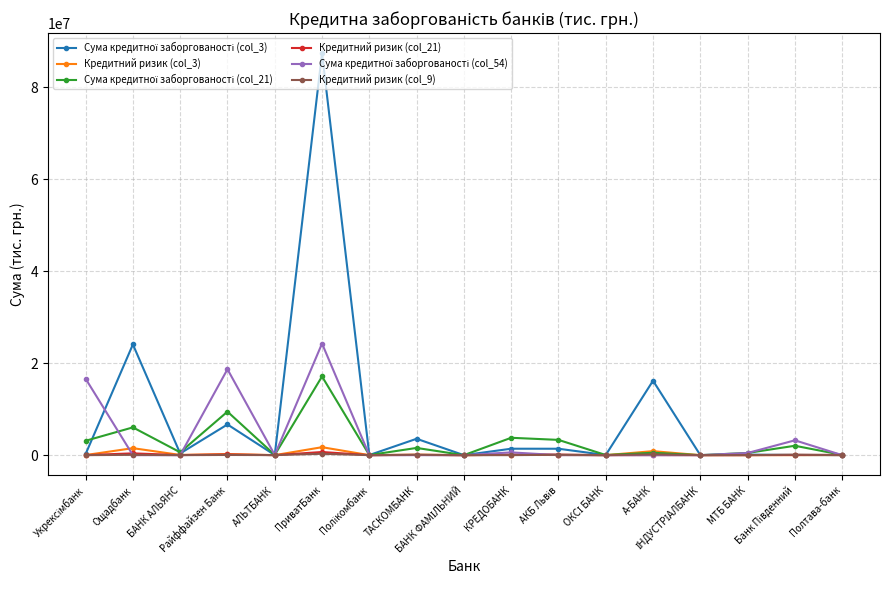

Does the chart have visible grid lines?

Yes